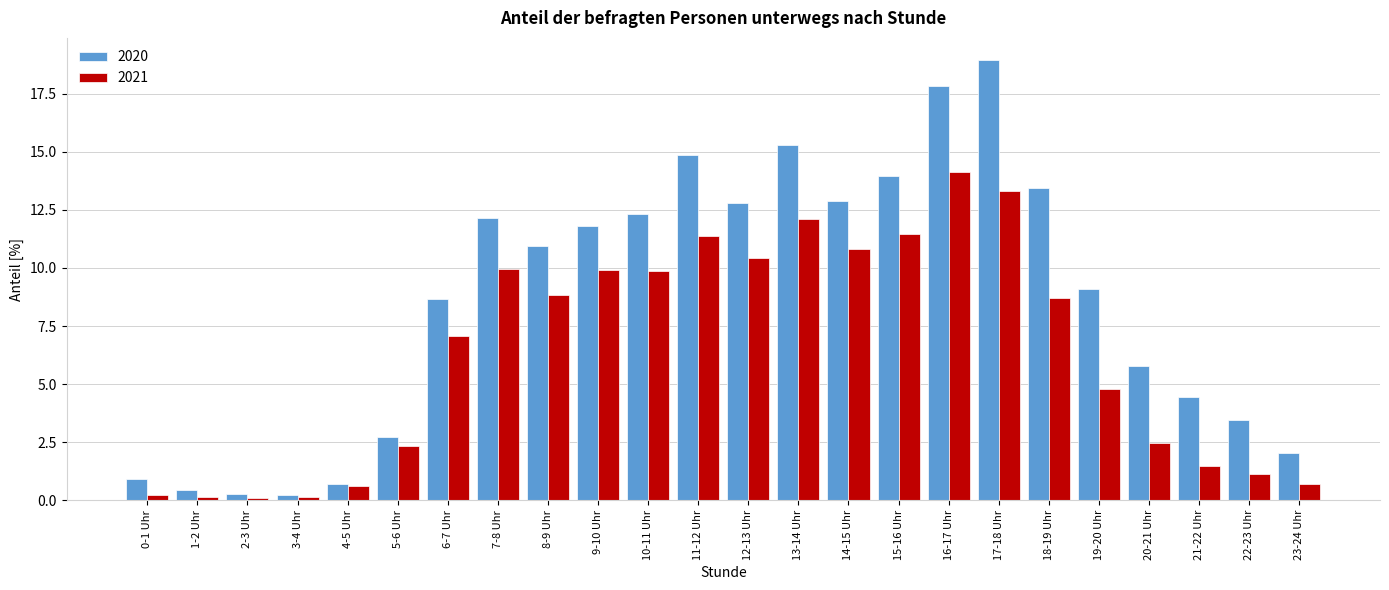

What is the difference between the highest and lowest values at 6-7 Uhr?

1.6